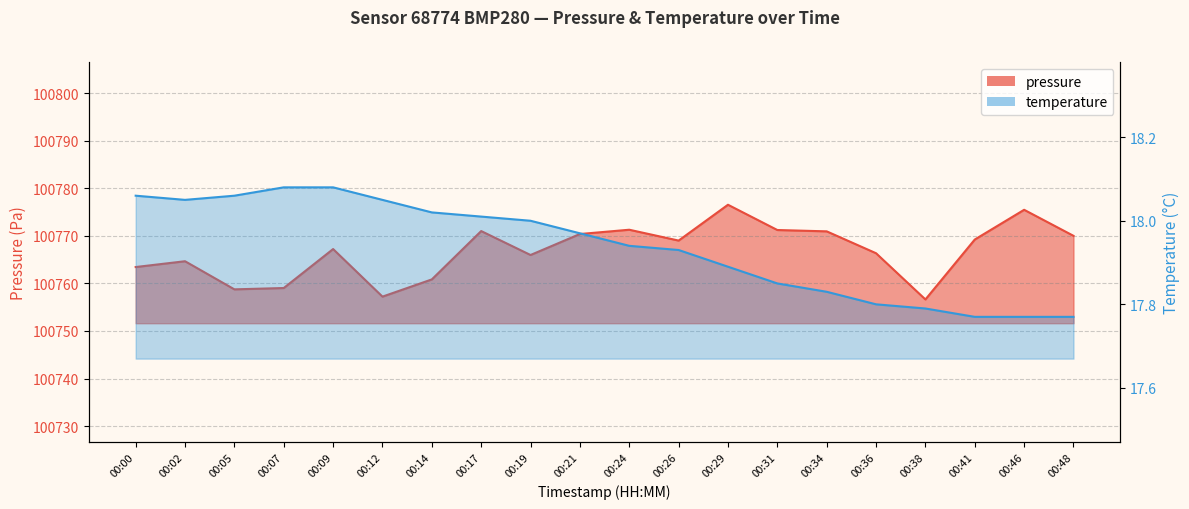

Where does the pressure series first go above 100769?

00:17